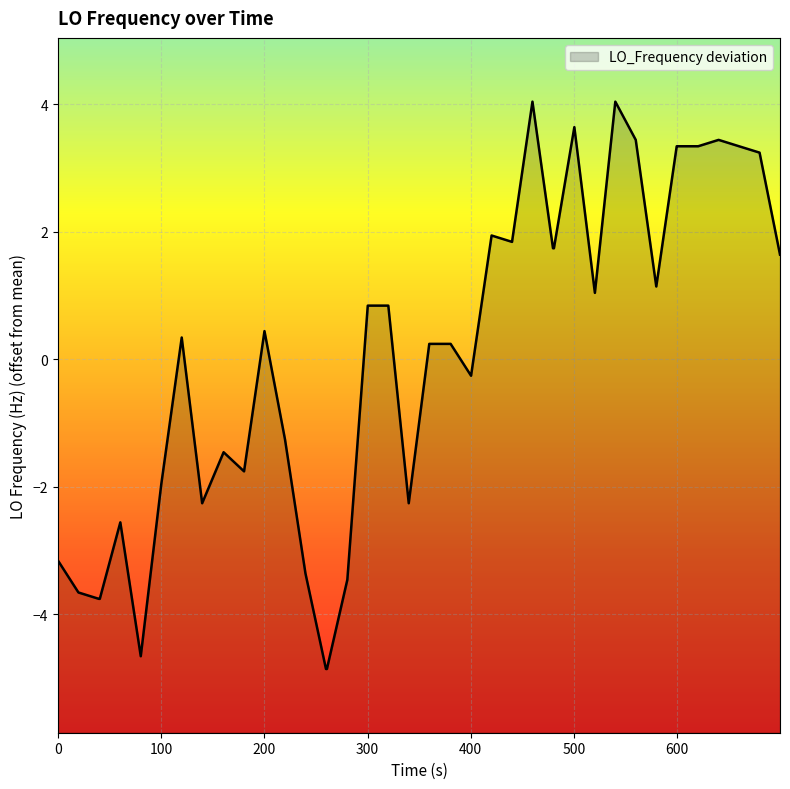

What is the difference between the maximum and minimum values?

8.9